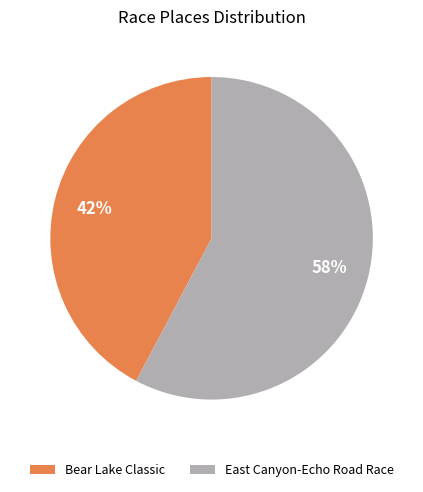

The Bear Lake Classic slice represents 42% of the pie. True or false?

True